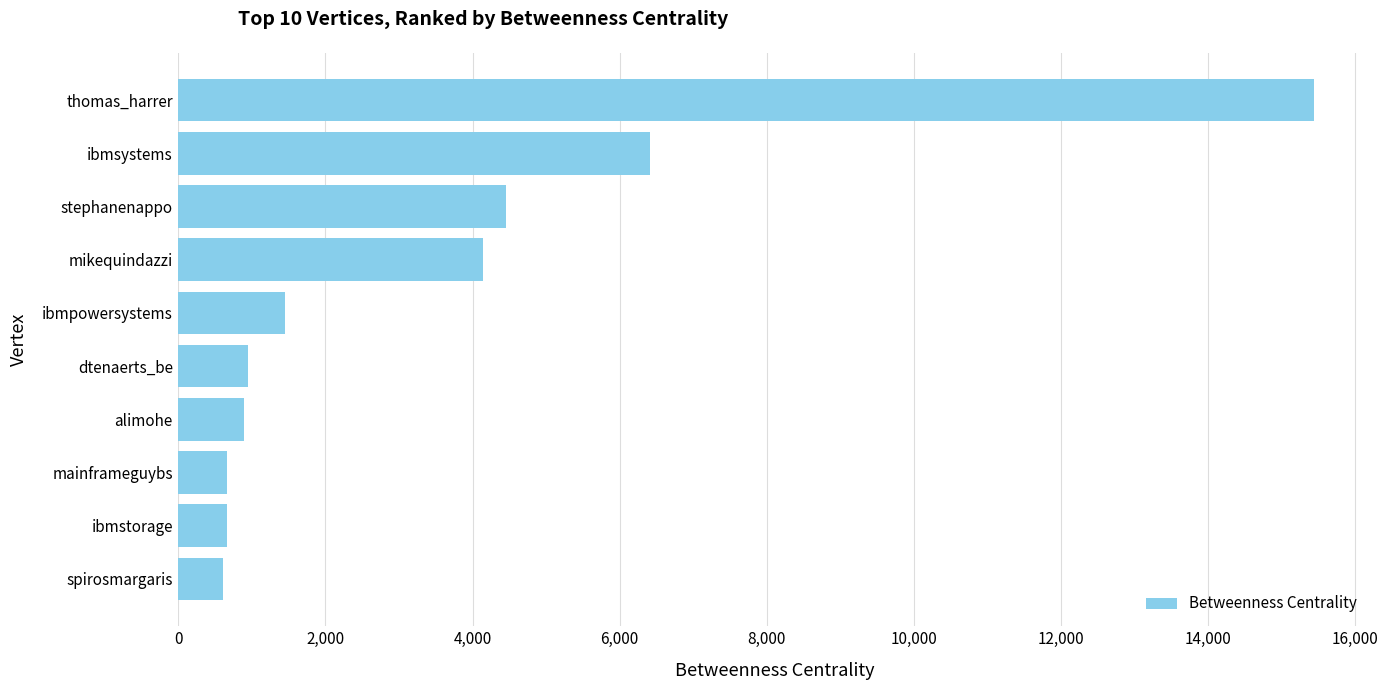

What is the difference between the maximum and minimum values?

14832.7